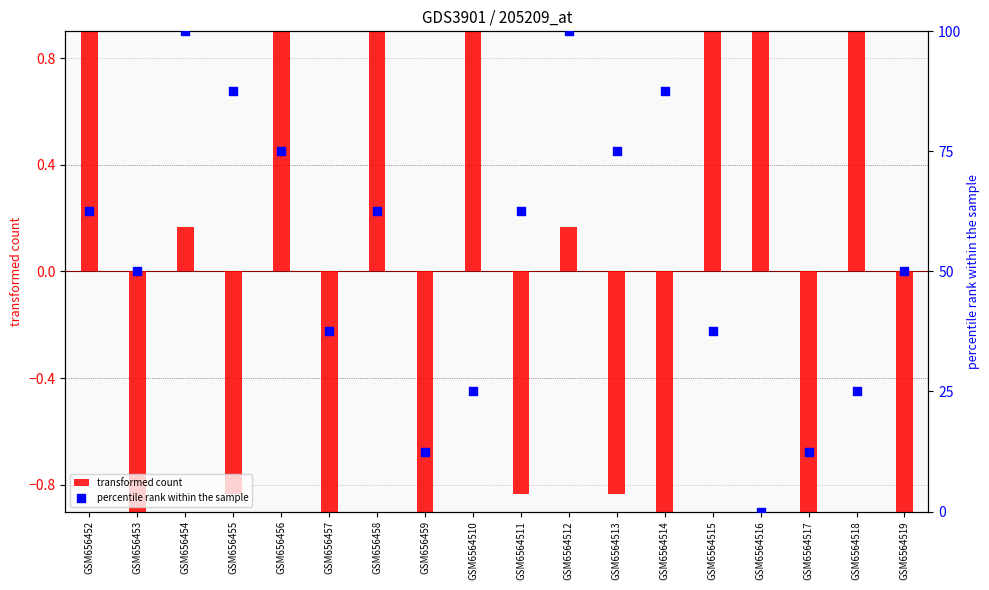

Is the value of transformed count at GSM656453 greater than the value of percentile rank within the sample at GSM6564515?

No